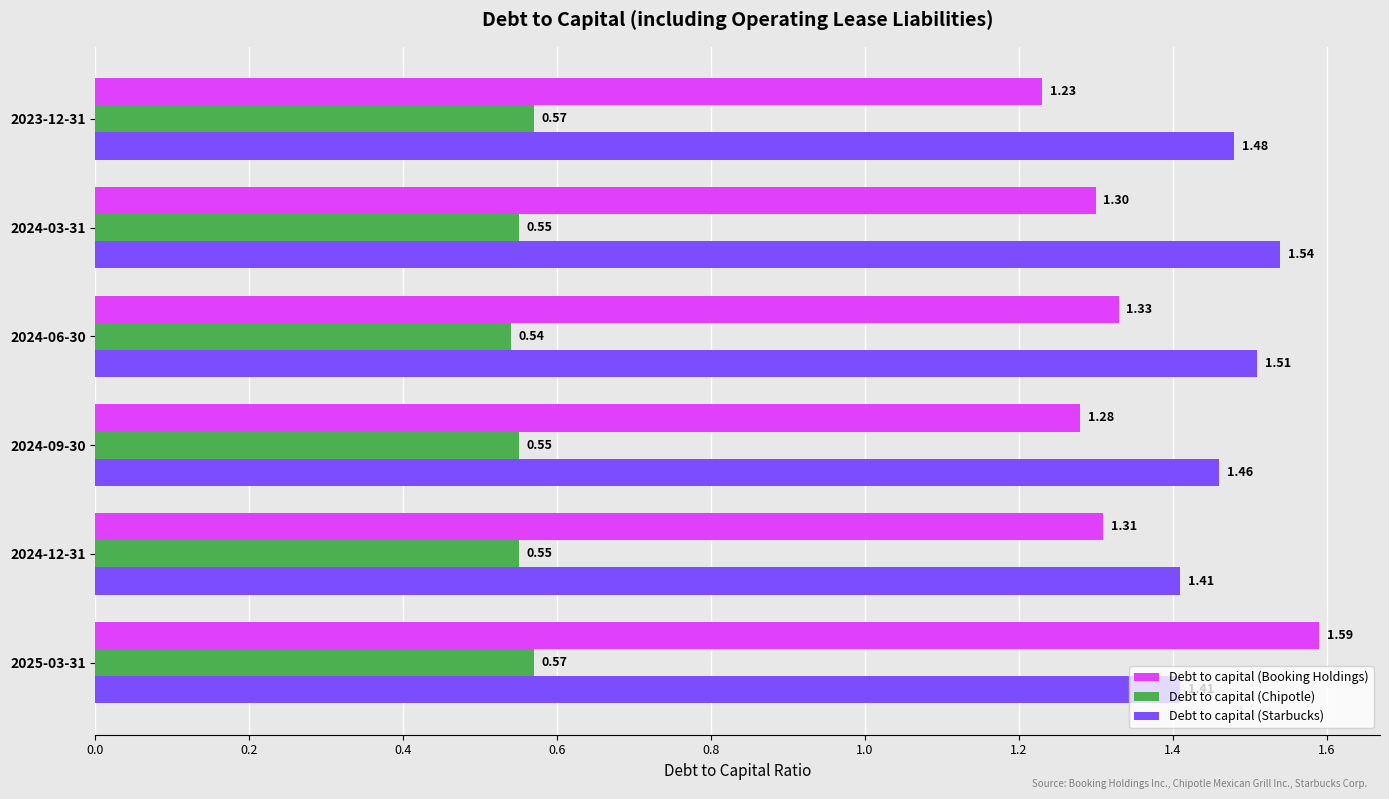

Which series has the largest total across all categories?

Debt to capital (Starbucks)